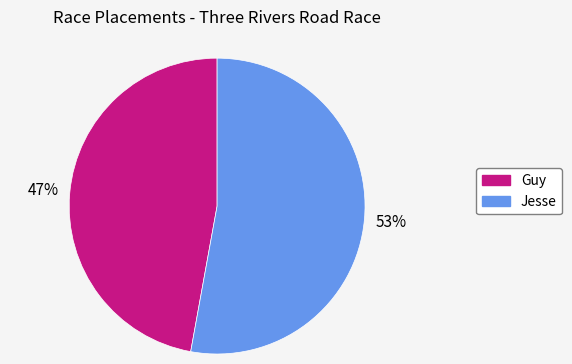

Is there any slice that represents more than half of the pie?

Yes